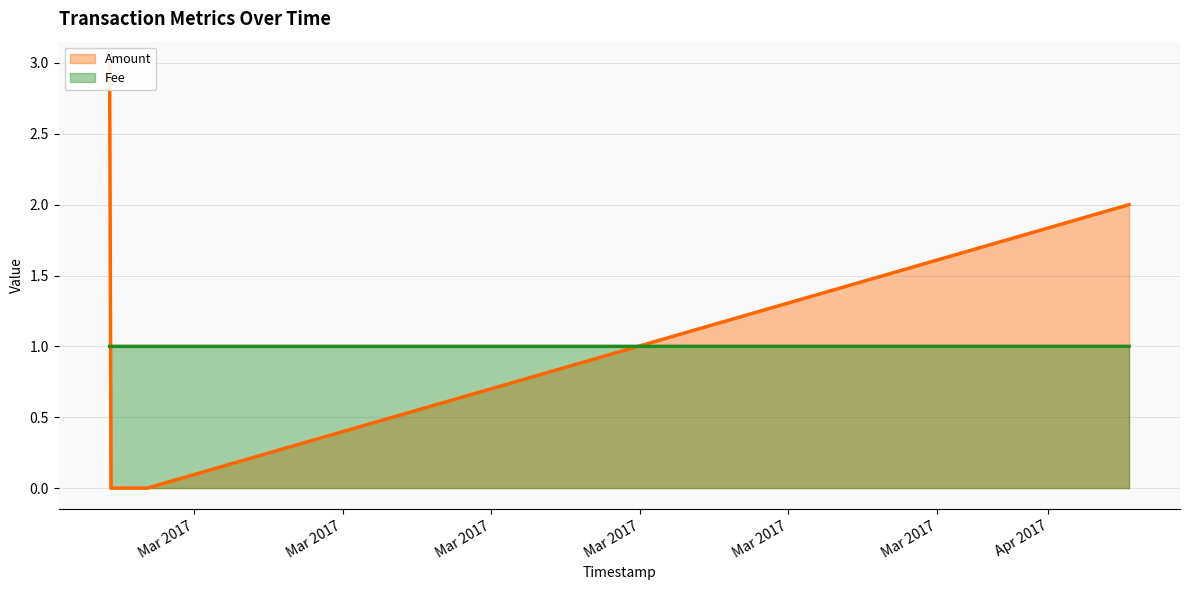

How many times do Fee and Amount cross each other?

2